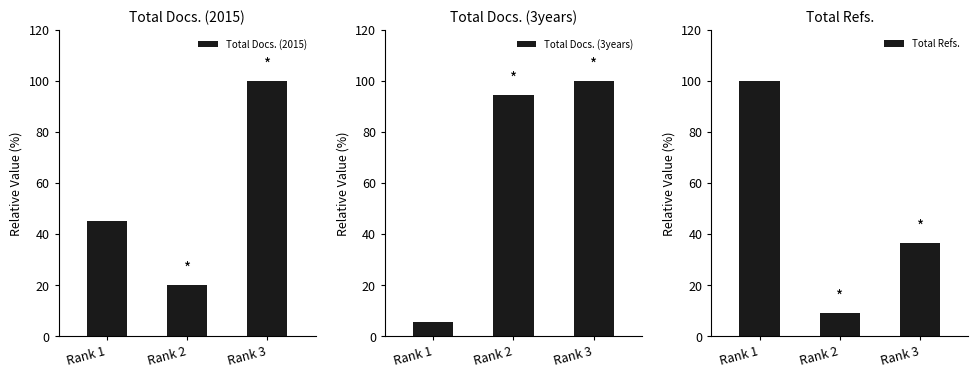

Reading left to right, transcribe all the data shown in this chart.

Total Docs. (2015): Rank 1=45.0	Rank 2=20.0	Rank 3=100.0
Total Docs. (3years): Rank 1=5.6	Rank 2=94.4	Rank 3=100.0
Total Refs.: Rank 1=100.0	Rank 2=9.1	Rank 3=36.4